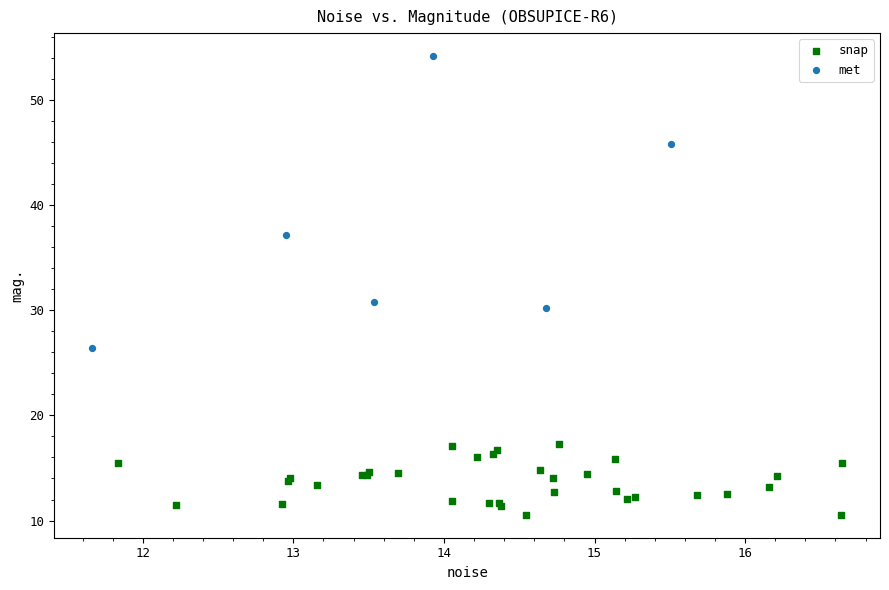

Which series has the widest spread of Y values?

met